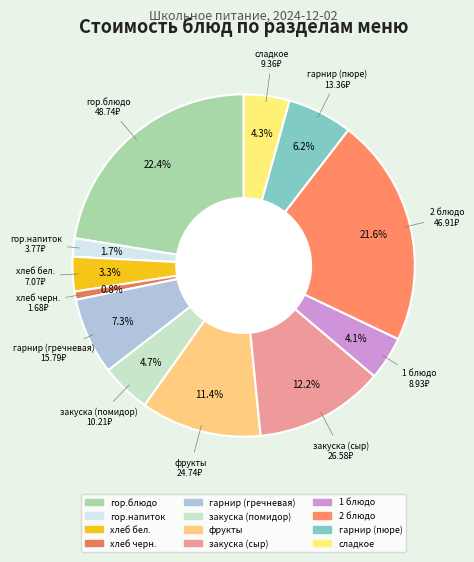

Between 1 блюдо and закуска (сыр), which is larger?

закуска (сыр)